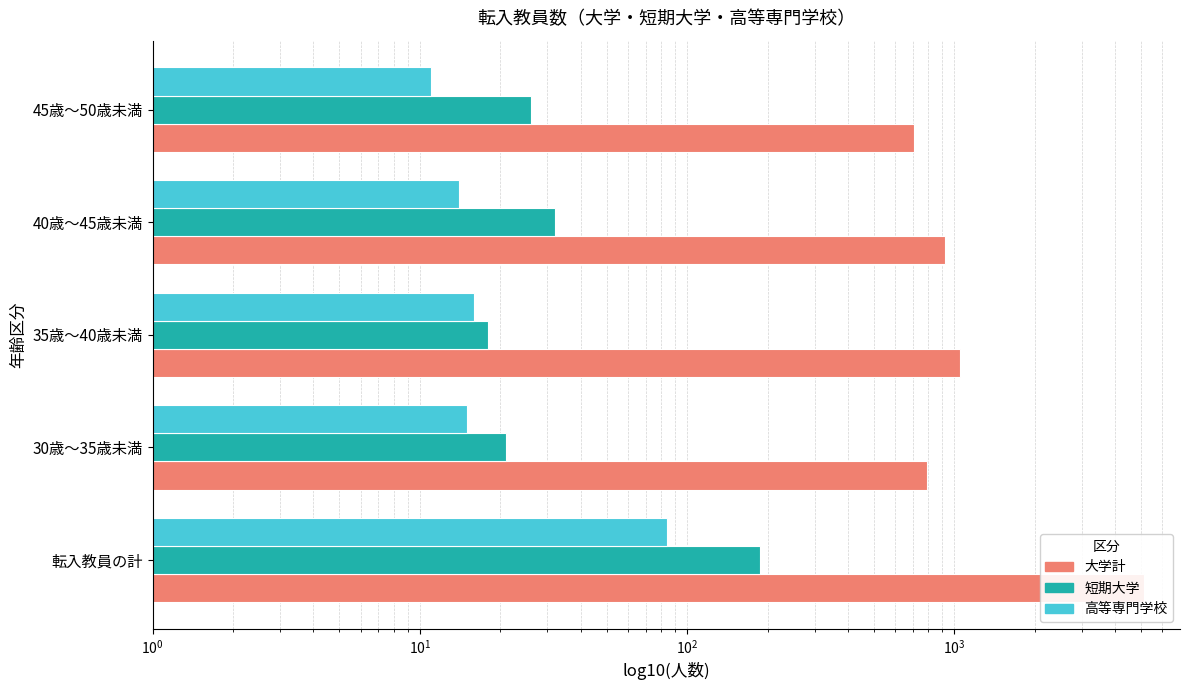

Reading left to right, list all the values displayed in this chart.

大学計: 5136	790	1048	919	708
短期大学: 187	21	18	32	26
高等専門学校: 84	15	16	14	11